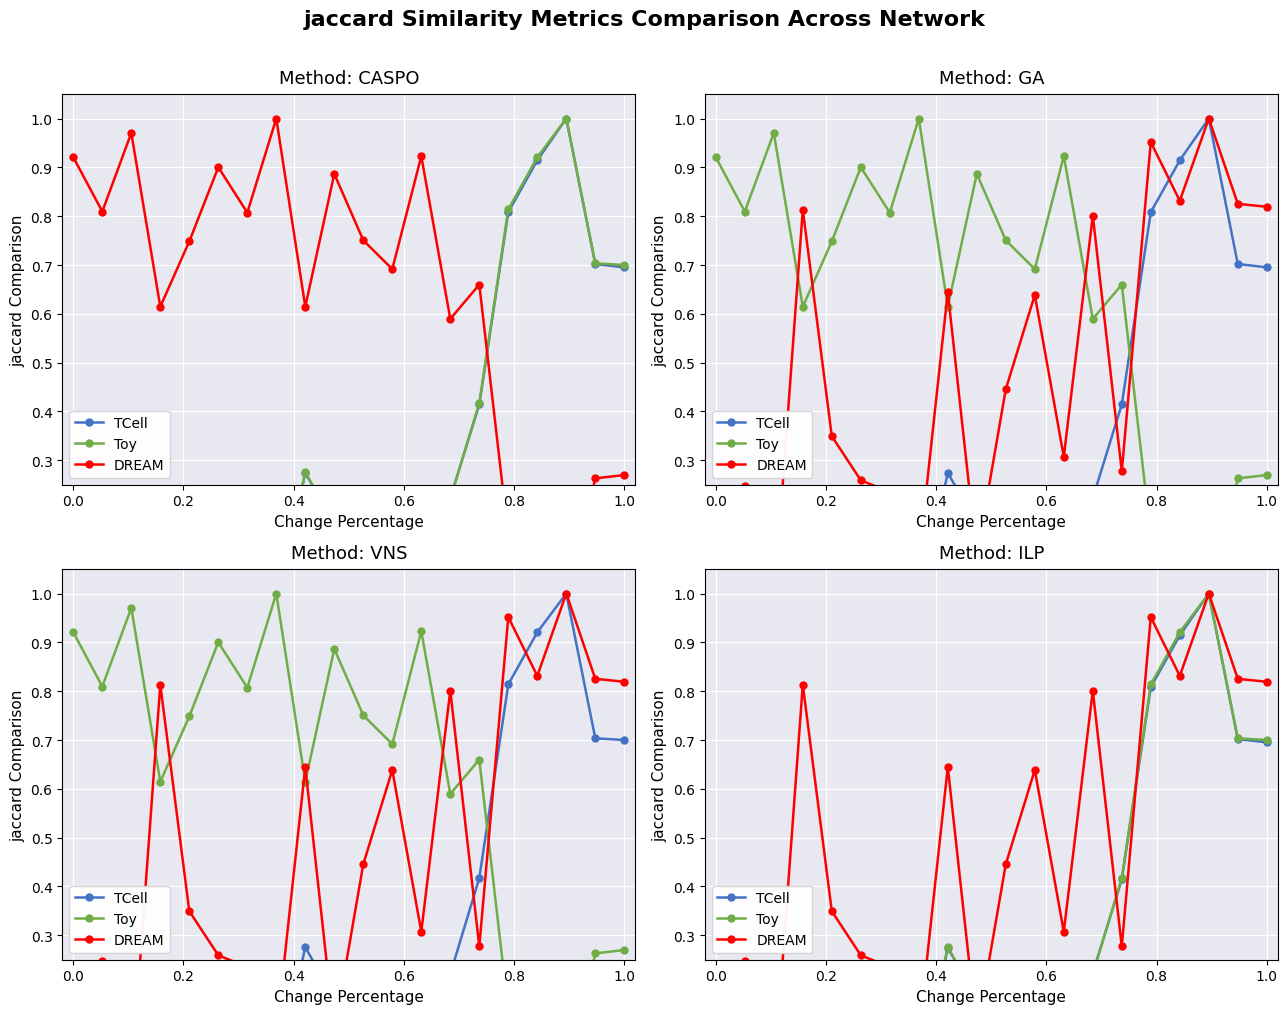

How many distinct data groups are displayed?

3